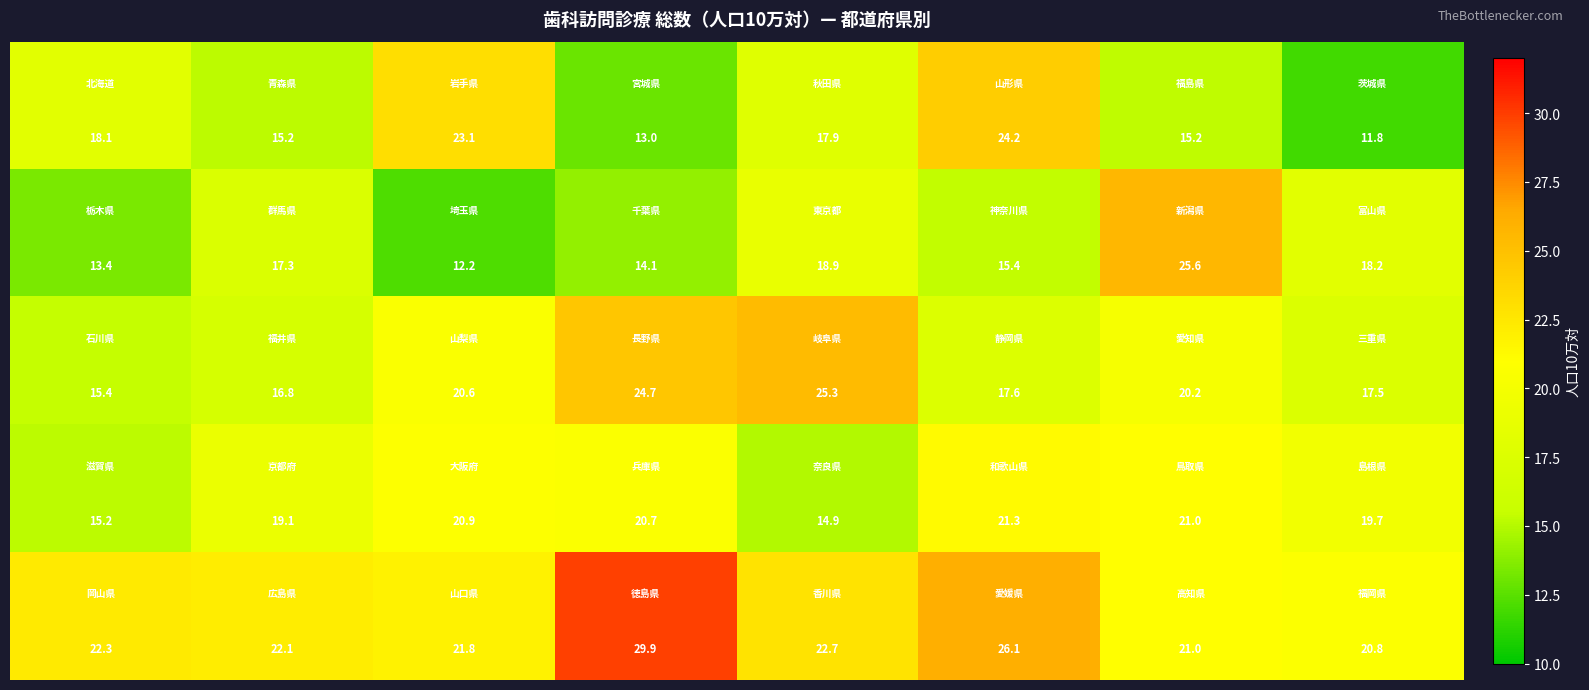

At how many categories does at least one series exceed 20?

8